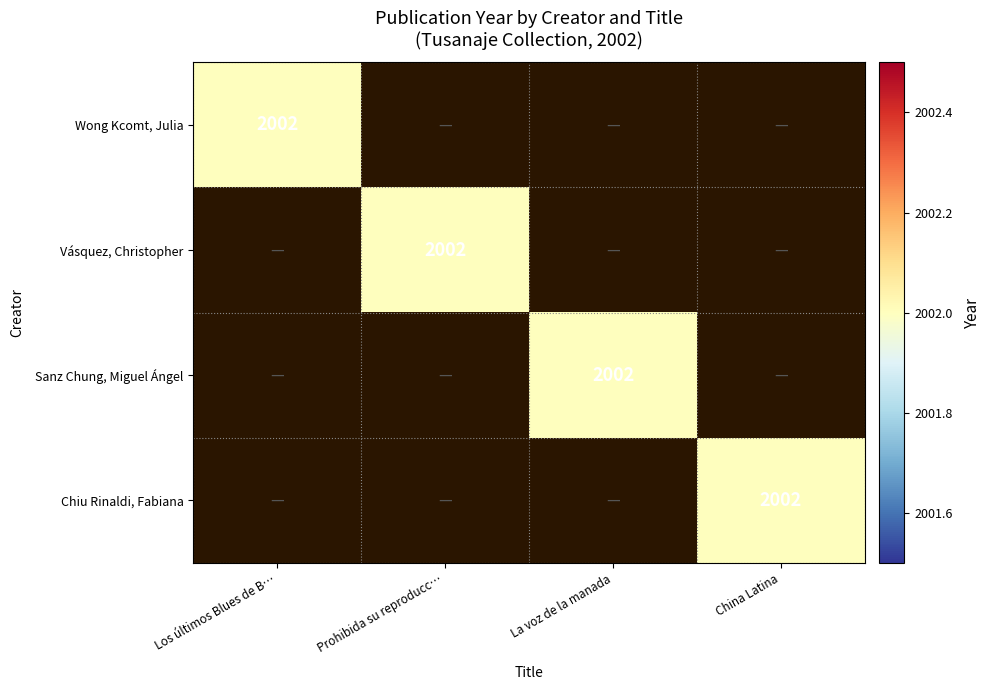

How many series are shown in this chart?

4